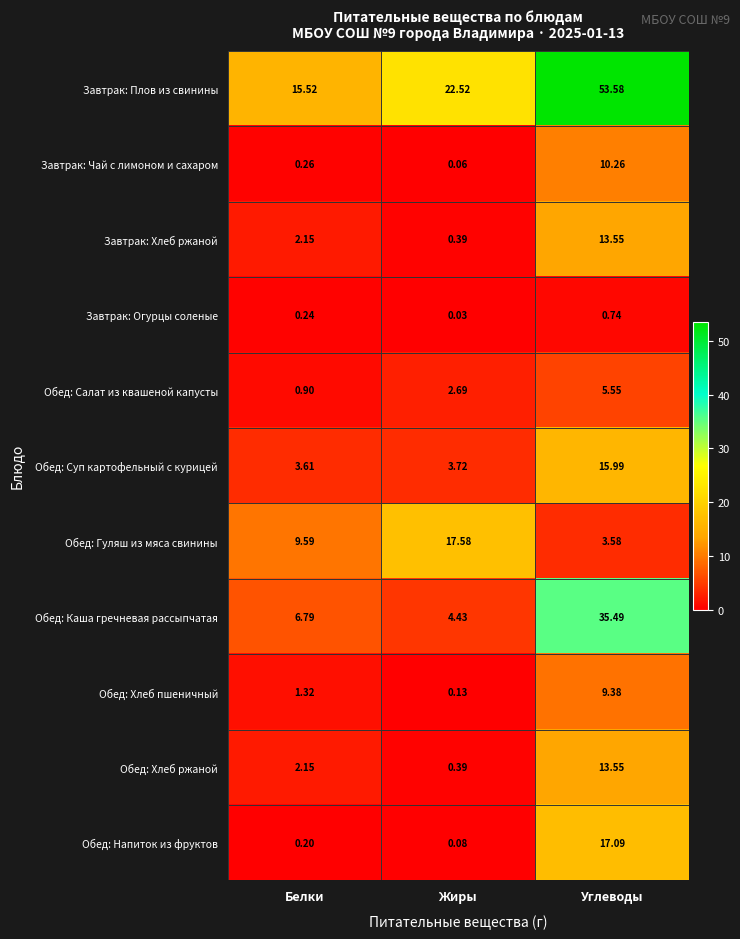

Where does the Обед: Каша гречневая рассыпчатая series first go above 6?

Белки